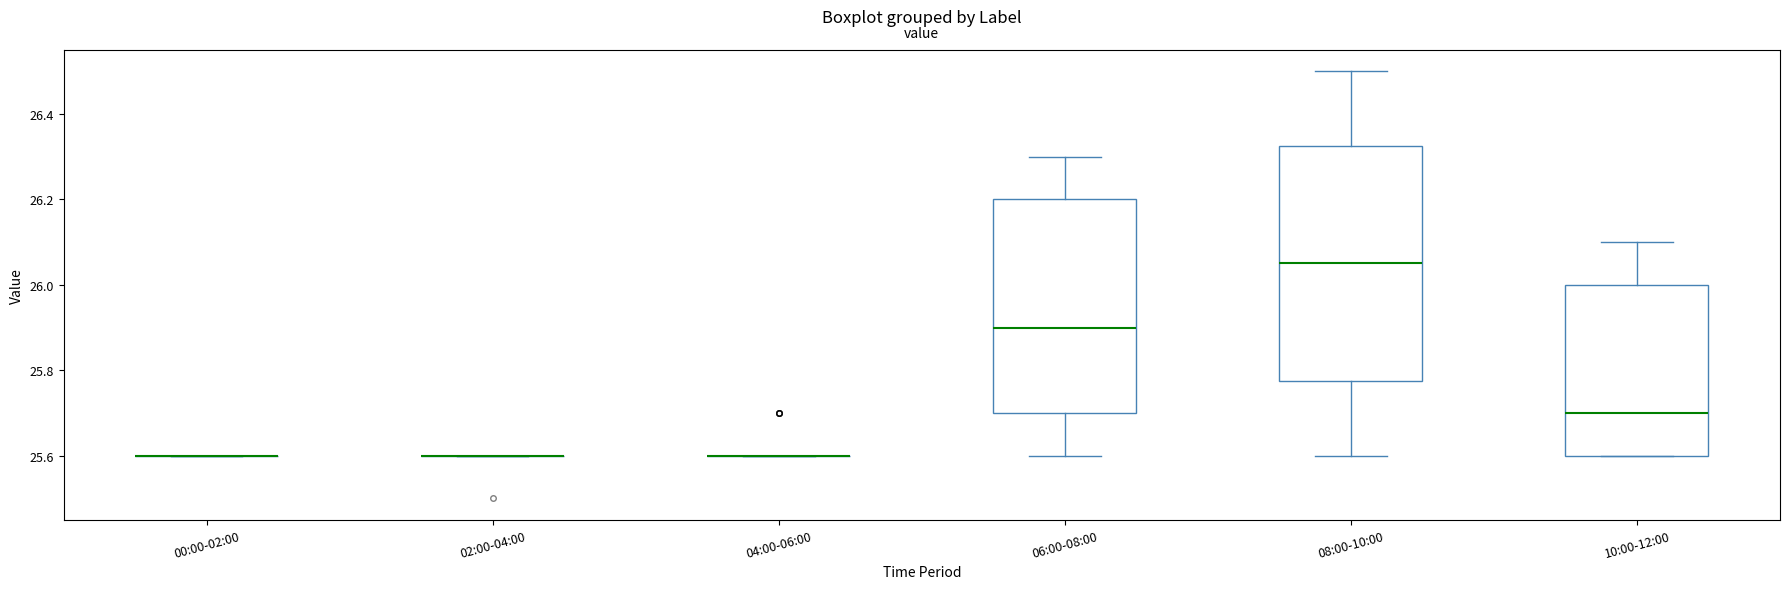

Reading left to right, read every box against the y-axis: the position of its median line, the range the box covers, and the ends of its whiskers. The values are not printed on the chart, so give them approximately, as read against the axis.

00:00-02:00: box collapsed to a line at 25.60, whiskers 25.60 to 25.60
02:00-04:00: box collapsed to a line at 25.60, whiskers 25.60 to 25.60
04:00-06:00: box collapsed to a line at 25.60, whiskers 25.60 to 25.60
06:00-08:00: median 25.90, box 25.70 to 26.20, whiskers 25.60 to 26.30
08:00-10:00: median 26.06, box 25.78 to 26.32, whiskers 25.60 to 26.50
10:00-12:00: median 25.70, box 25.60 to 26.00, whiskers 25.60 to 26.10